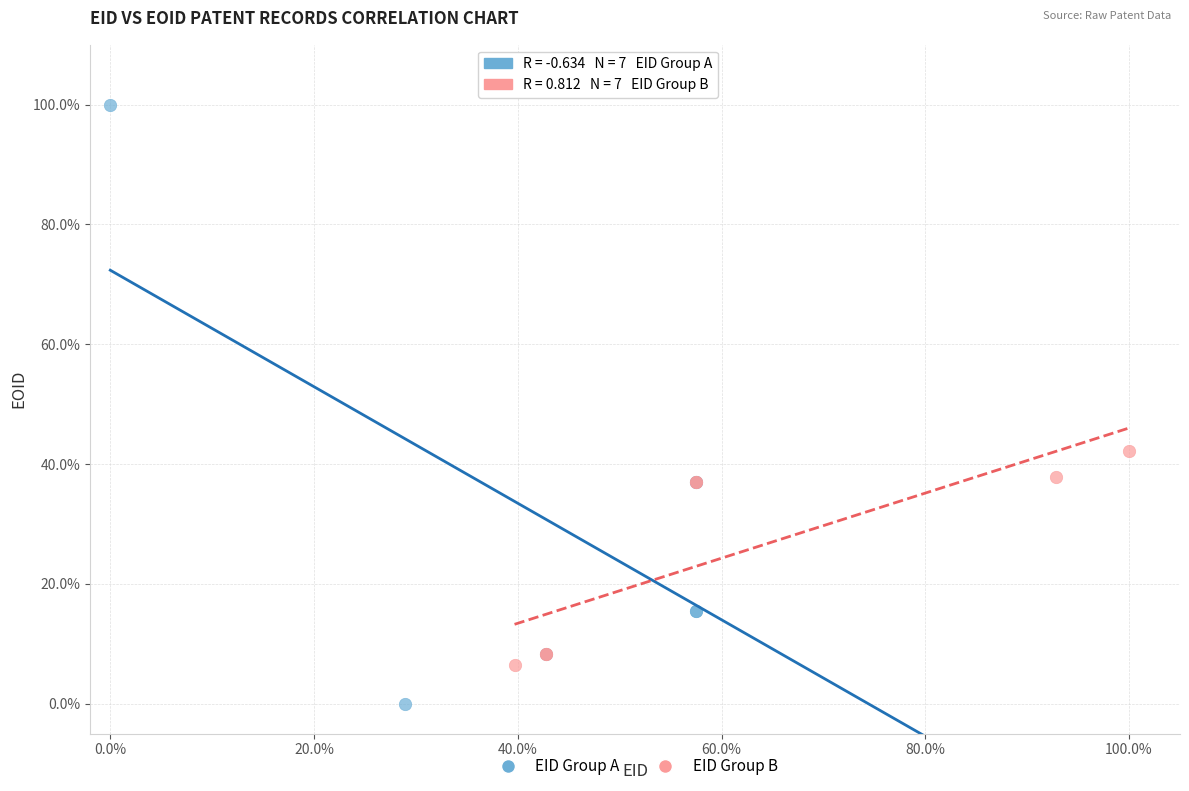

Which series contains the lowest Y value?

EID Group A